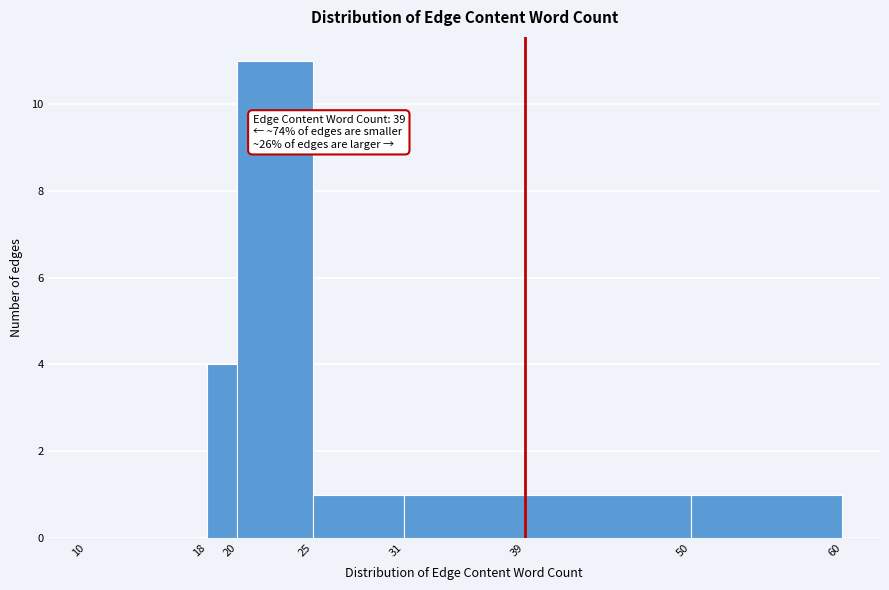

Which range on the x-axis has the tallest bar?

20 to 25